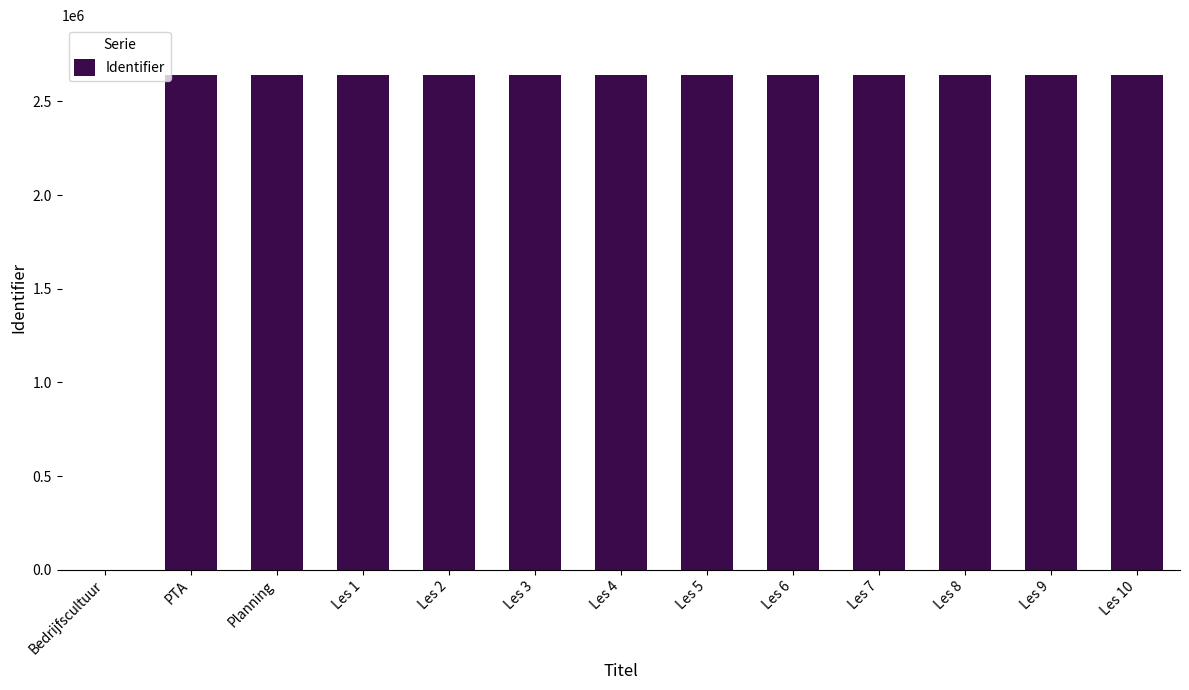

True or false: the data shows 2642626 at Les 5.

True